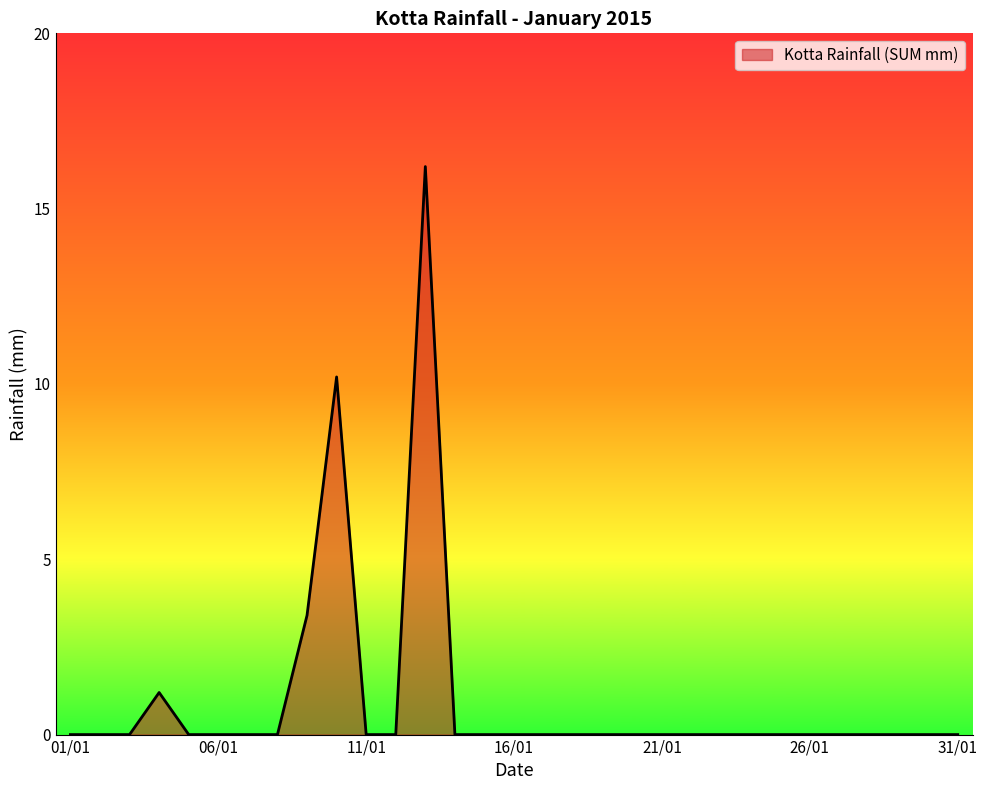

What is the difference between the maximum and minimum values?

16.2